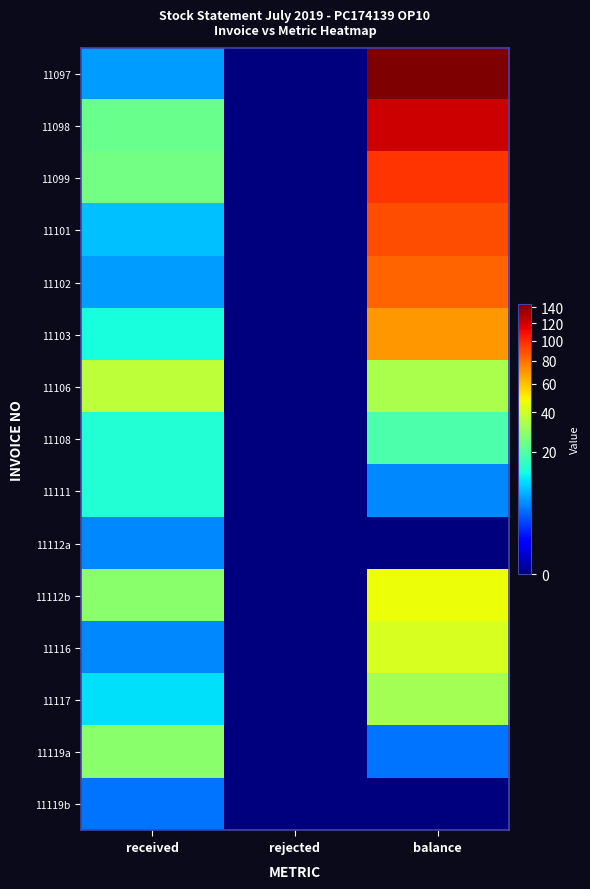

Reading left to right, what are all the values shown in this chart?

11097: received=6	rejected=0	balance=144
11098: received=23	rejected=0	balance=121
11099: received=24	rejected=0	balance=97
11101: received=8	rejected=0	balance=89
11102: received=6	rejected=0	balance=83
11103: received=13	rejected=0	balance=70
11106: received=37	rejected=0	balance=33
11108: received=14	rejected=0	balance=19
11111: received=14	rejected=0	balance=5
11112a: received=5	rejected=0	balance=0
11112b: received=28	rejected=0	balance=47
11116: received=5	rejected=0	balance=42
11117: received=10	rejected=0	balance=32
11119a: received=28	rejected=0	balance=4
11119b: received=4	rejected=0	balance=0